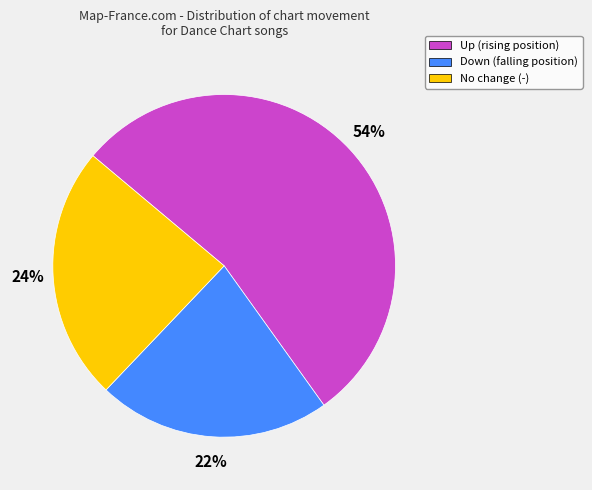

To the nearest percent, what is the average slice percentage?

33%